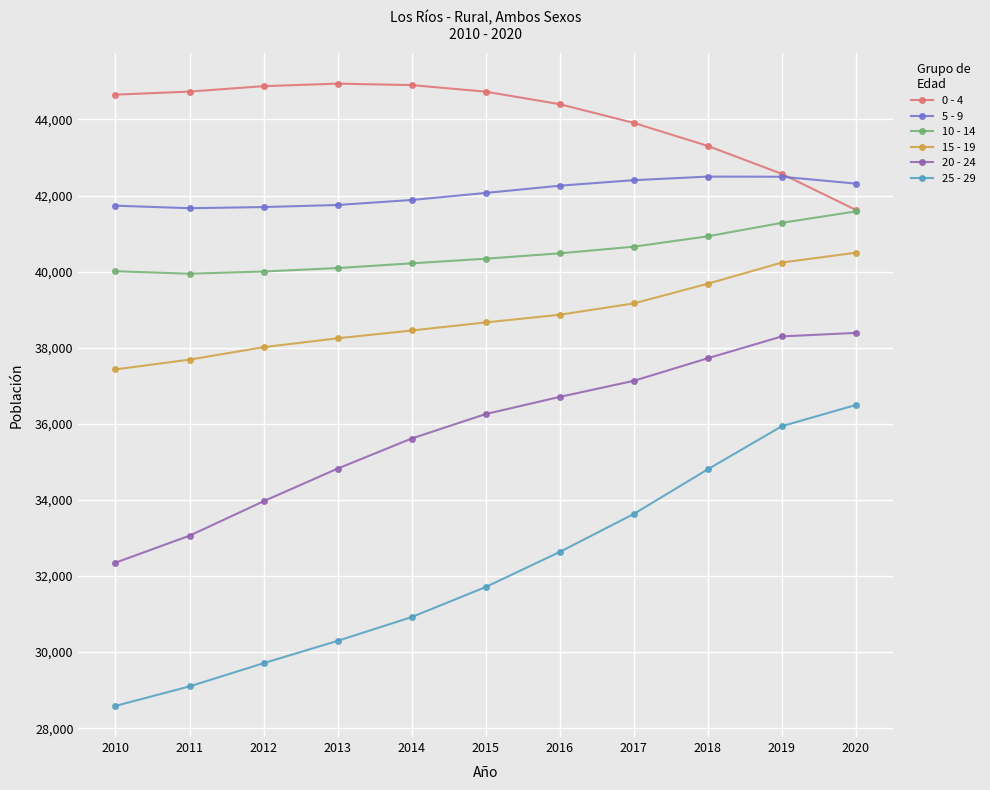

The value of 15 - 19 at 2016 is 67058. True or false?

False